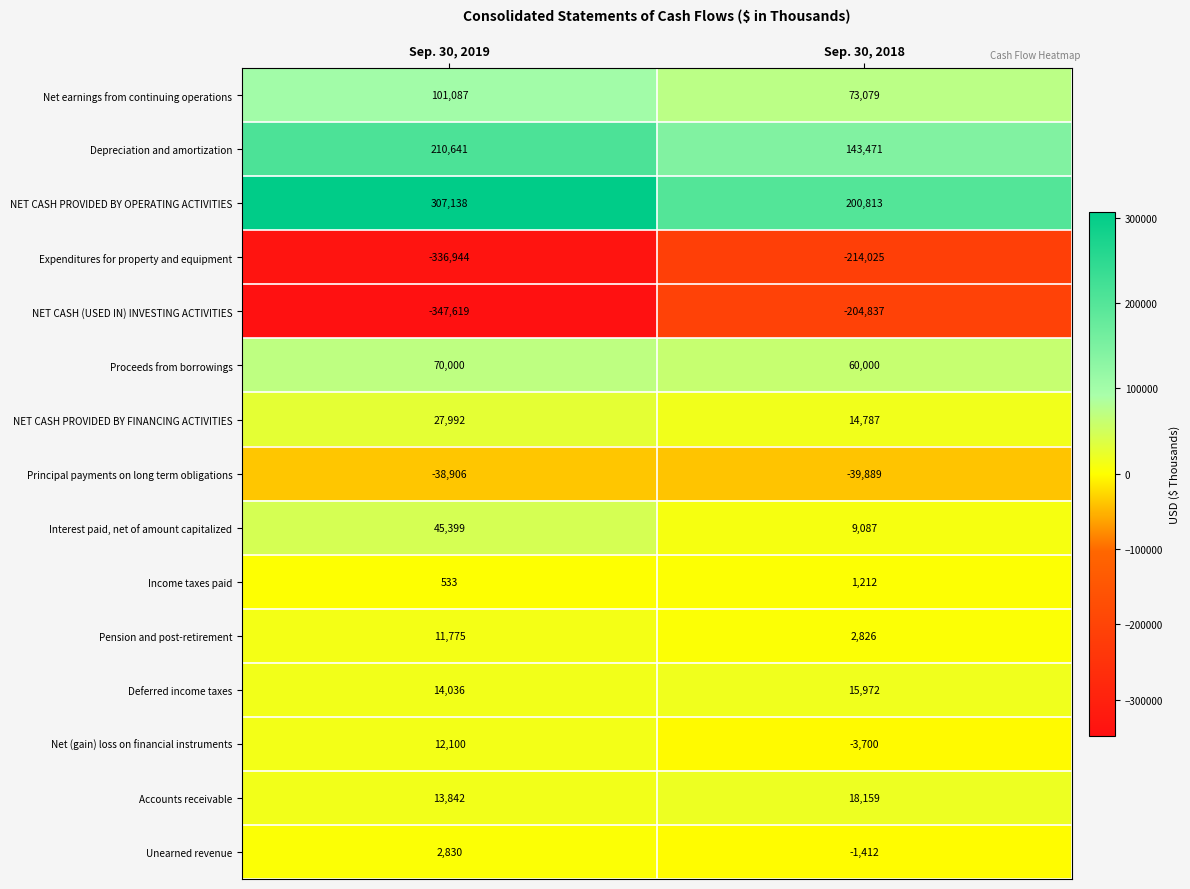

List the series in order of their peak value, highest first.

NET CASH PROVIDED BY OPERATING ACTIVITIES, Depreciation and amortization, Net earnings from continuing operations, Proceeds from borrowings, Interest paid, net of amount capitalized, NET CASH PROVIDED BY FINANCING ACTIVITIES, Accounts receivable, Deferred income taxes, Net (gain) loss on financial instruments, Pension and post-retirement, Unearned revenue, Income taxes paid, Principal payments on long term obligations, NET CASH (USED IN) INVESTING ACTIVITIES, Expenditures for property and equipment